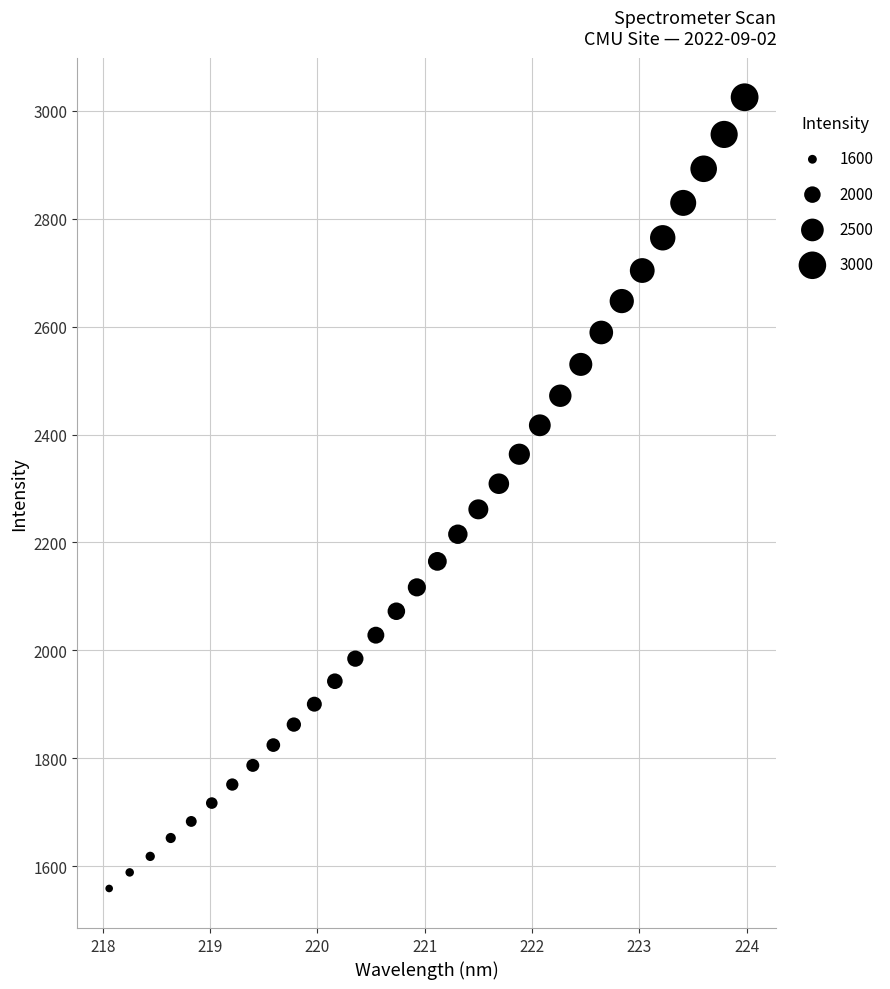

What is the range of Y values (max minus min)?

1467.1